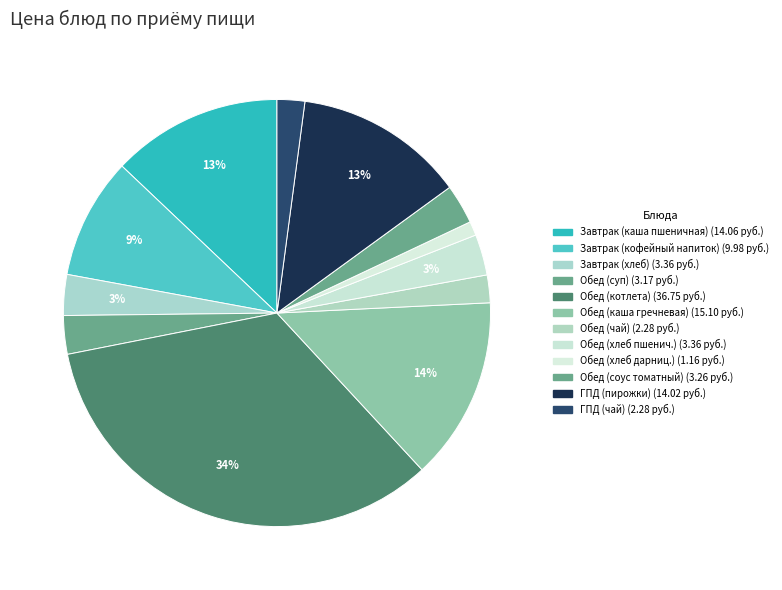

Count the number of slices in the pie.

12